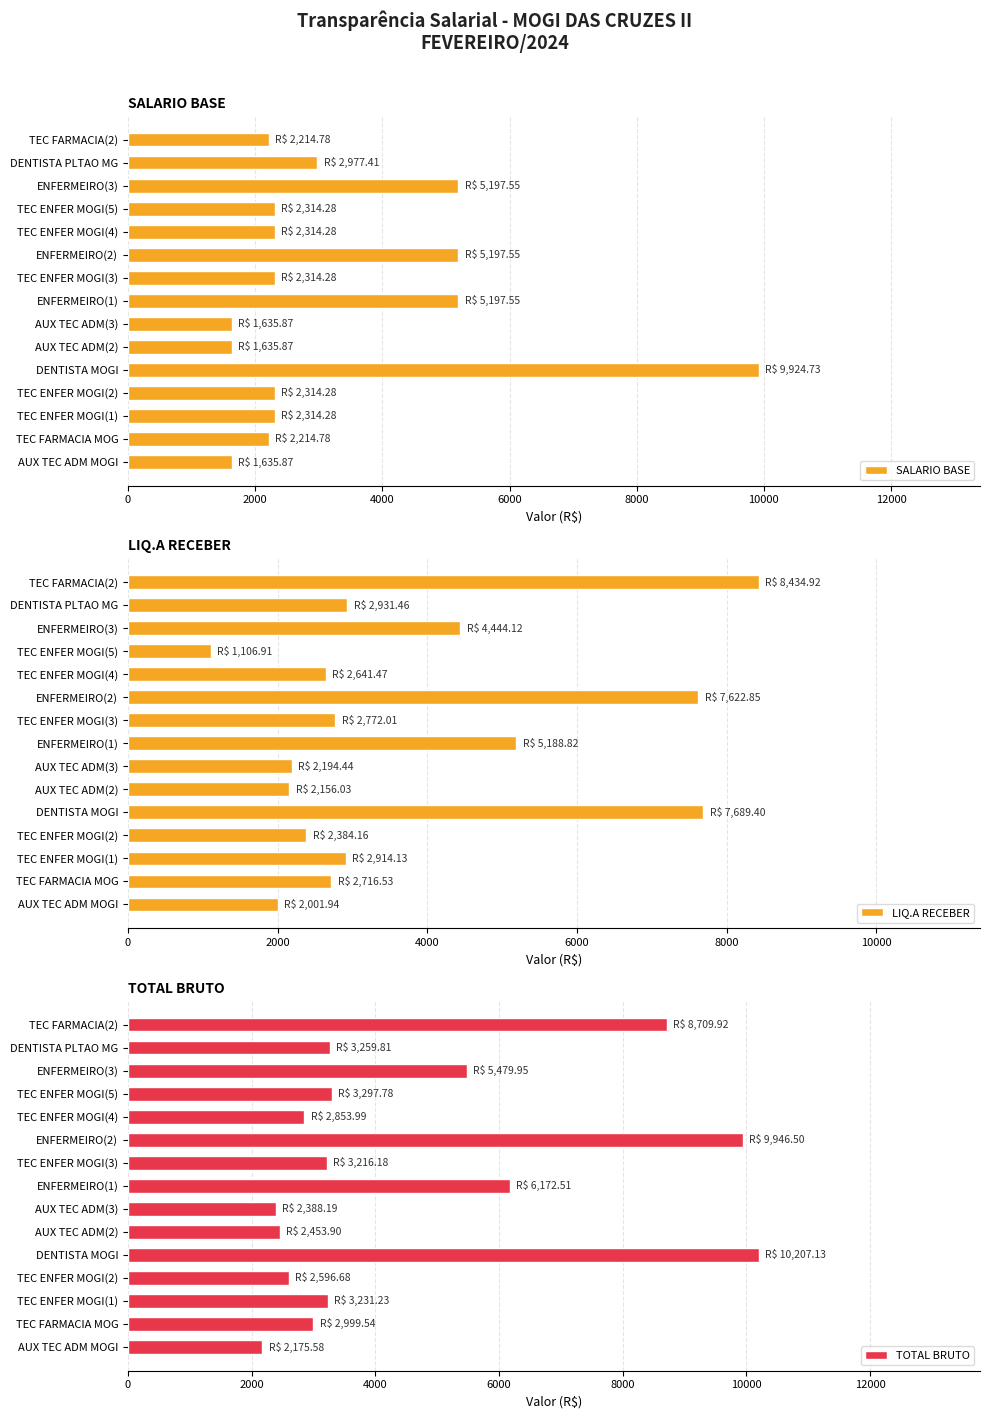

What are all the series names shown in the legend?

SALARIO BASE, LIQ.A RECEBER, TOTAL BRUTO